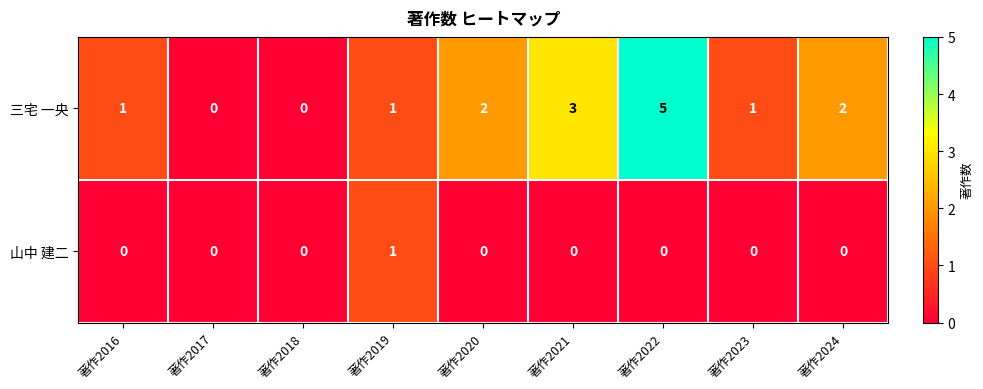

Reading left to right, what are all the values shown in this chart?

三宅 一央: 1	0	0	1	2	3	5	1	2
山中 建二: 0	0	0	1	0	0	0	0	0